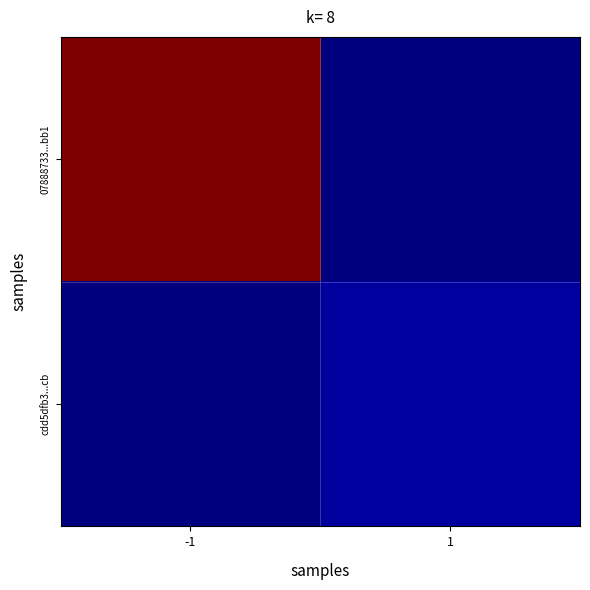

List the series in order of their overall mean, lowest first.

cdd5dfb3...cb, 07888733...bb1